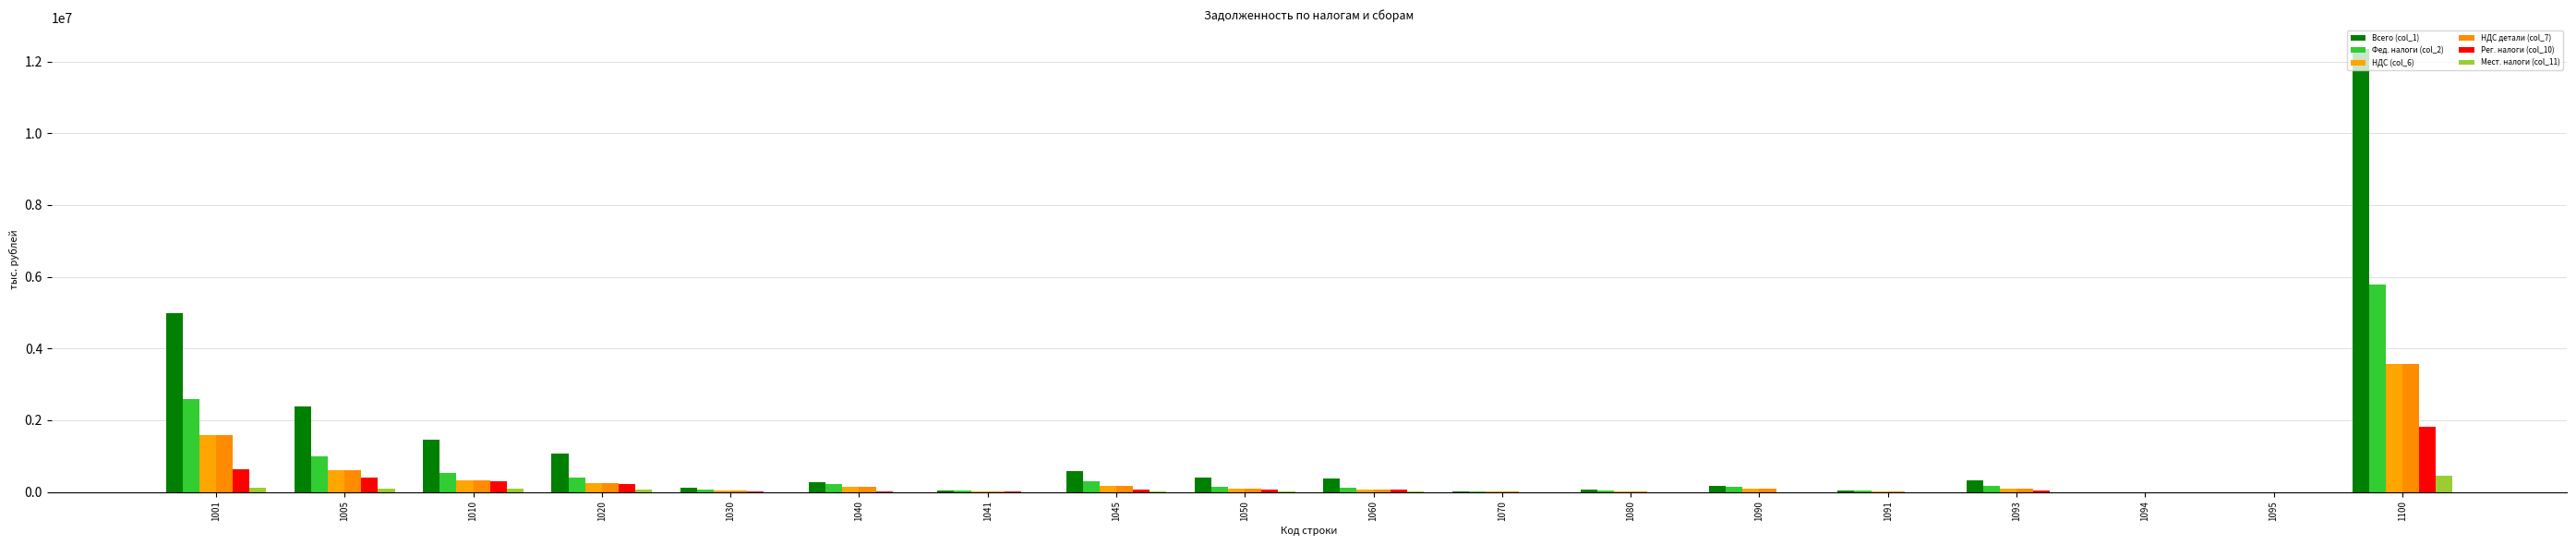

What is the sum of the НДС детали (col_7) values at 1070 and 1080?

28963